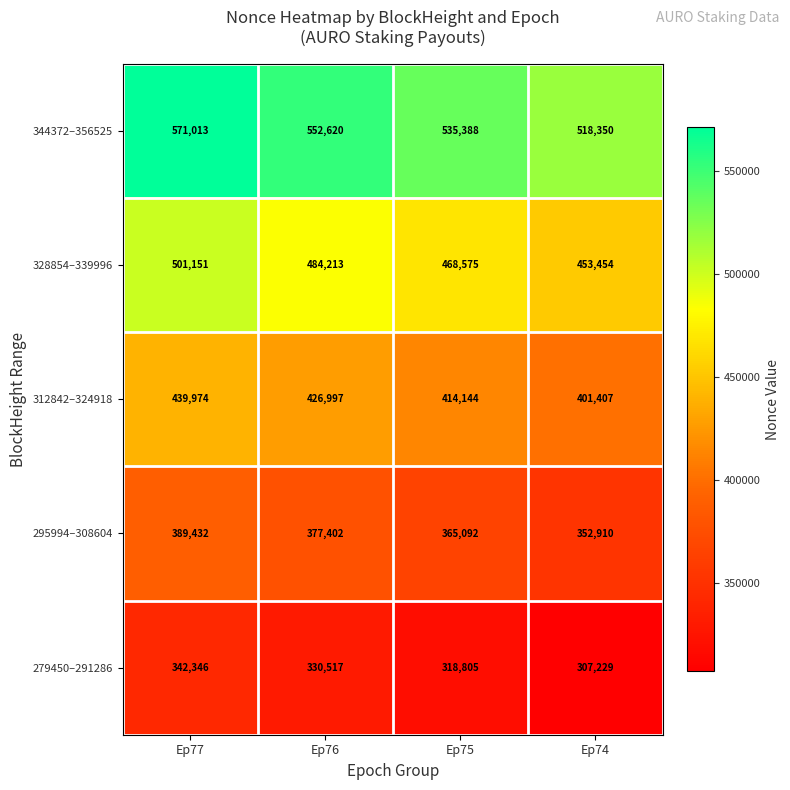

True or false: 279450–291286 has a value of 318805 at Ep75.

True